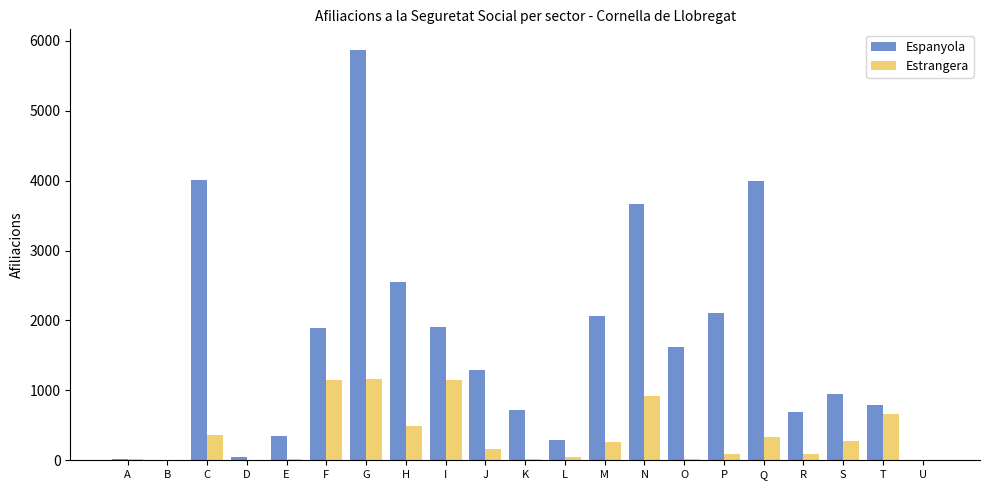

At which category is the sum across all series the highest?

G